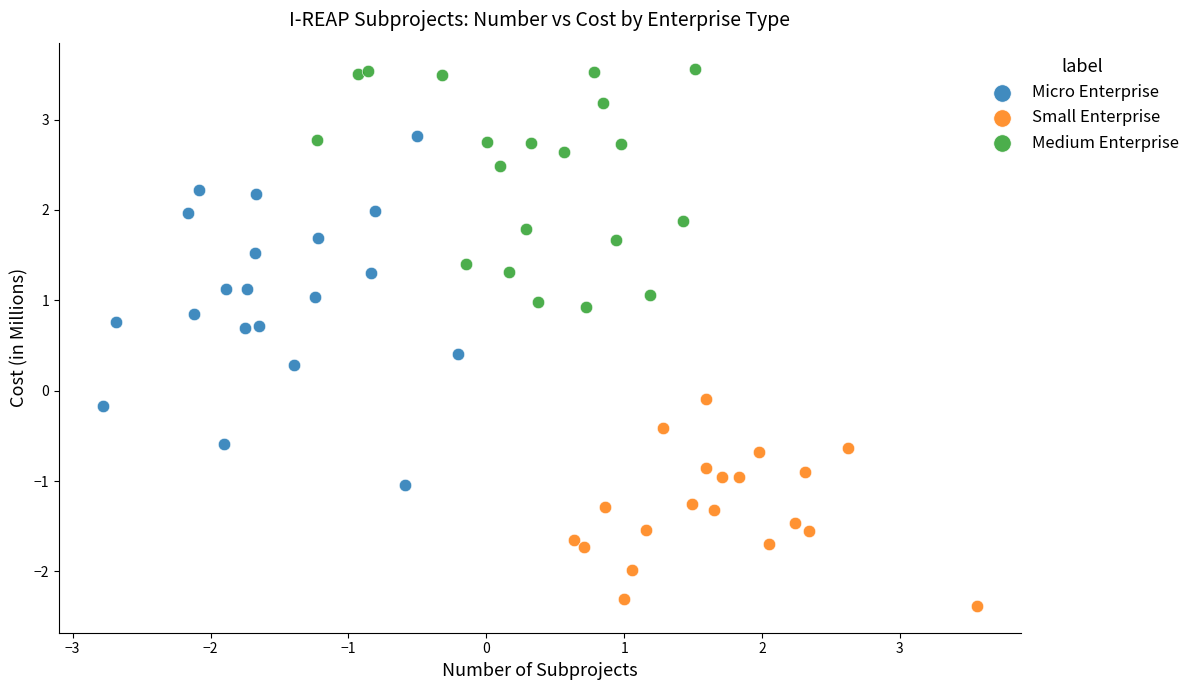

Which series contains the highest Y value?

Medium Enterprise